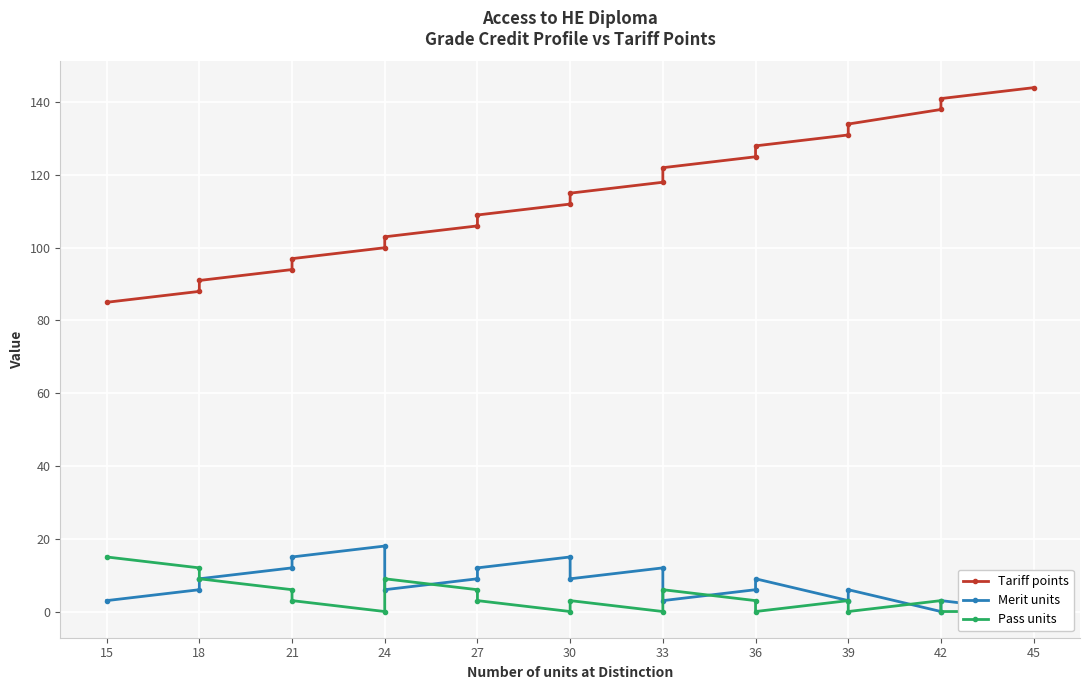

Count the Pass units values in the range 0 to 6.

16